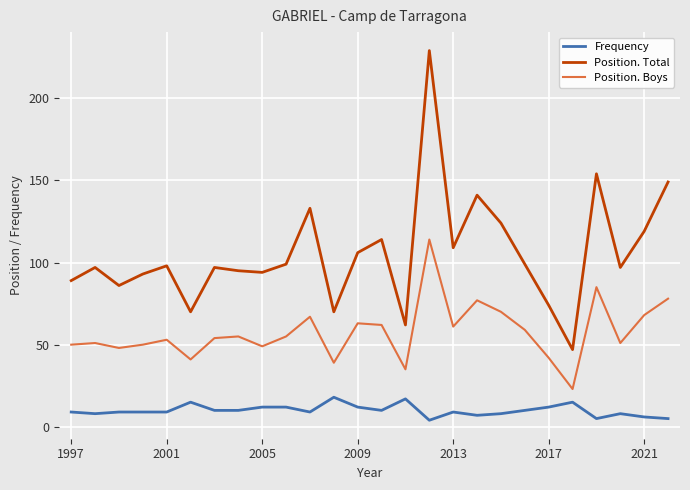

Does the chart have visible grid lines?

Yes